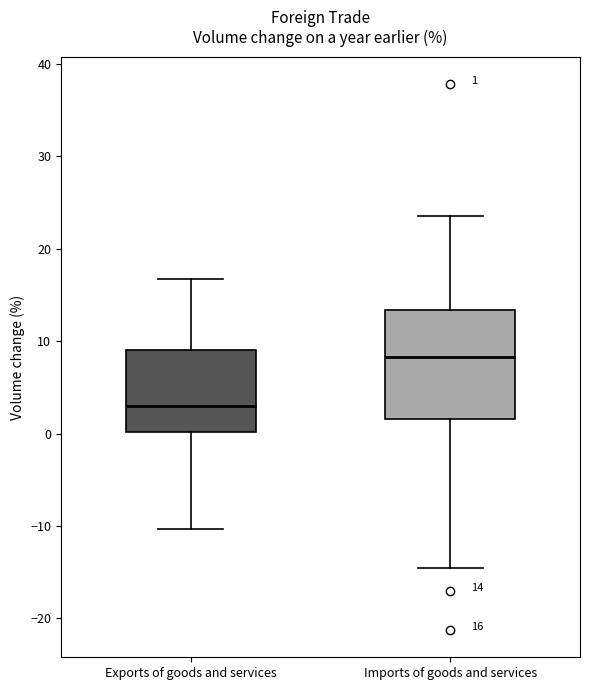

Which box's median line is the lowest?

Exports of goods and services